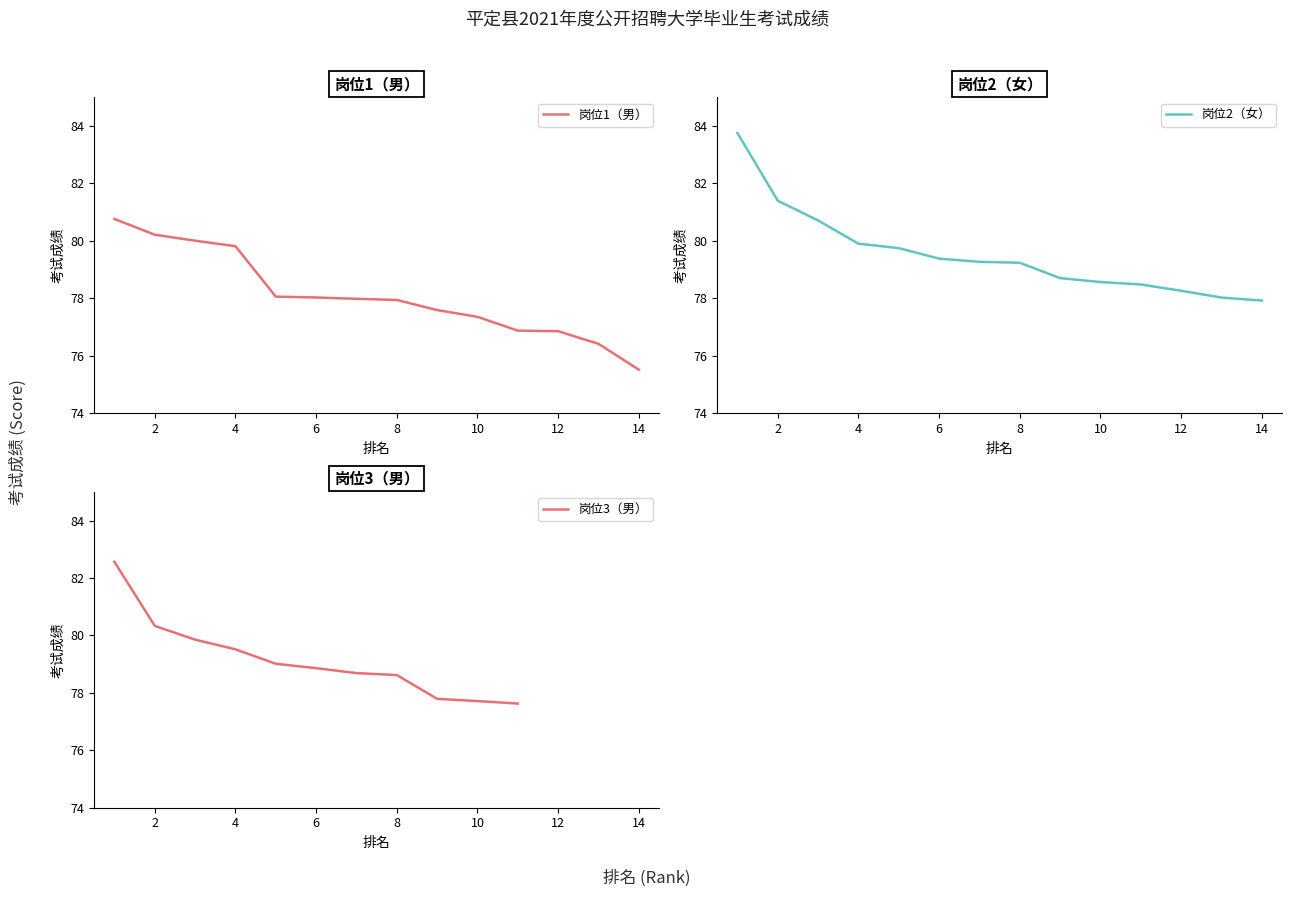

The 岗位3（男） series shows 38.2 at 4. True or false?

False